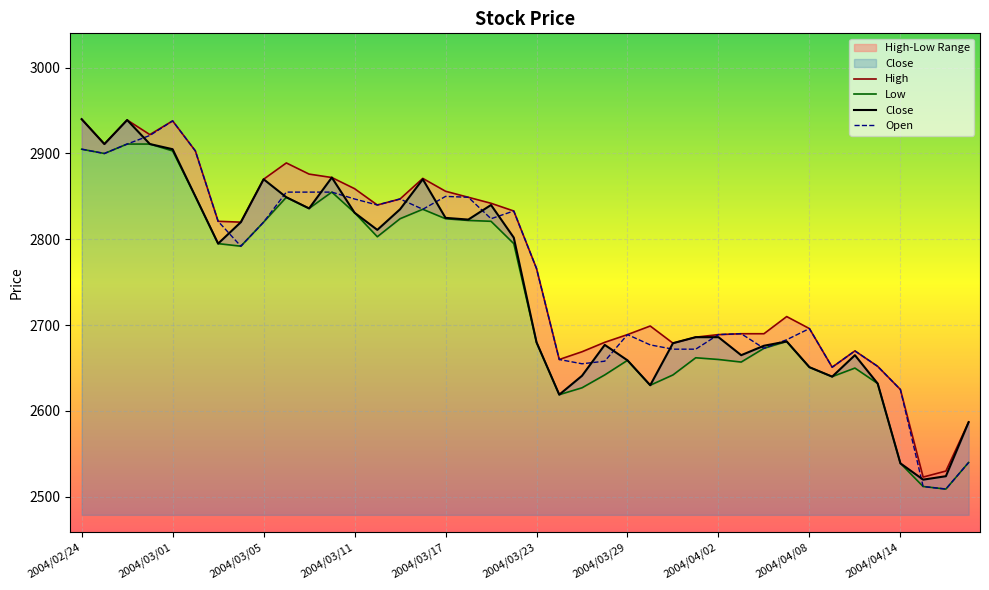

What is the highest value of the Open series?

2938